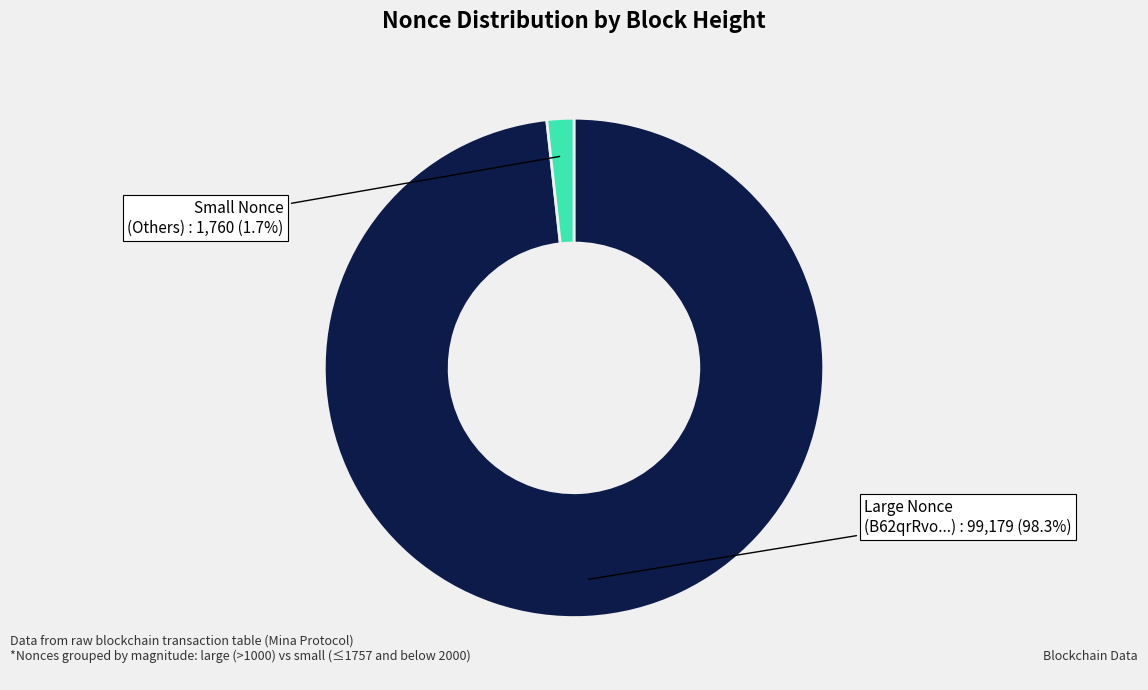

Between Small Nonce (Others) and Large Nonce (B62qrRvo...), which is larger?

Large Nonce (B62qrRvo...)